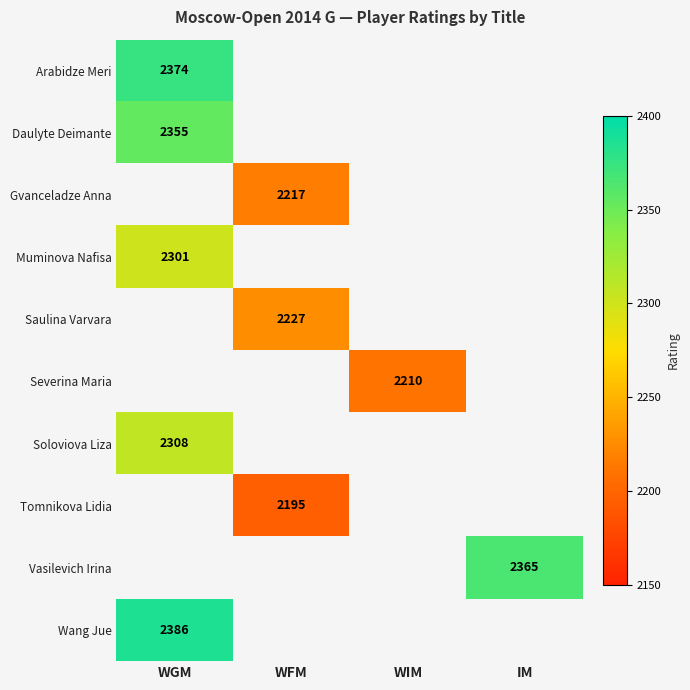

The value of Wang Jue at WGM is 926. True or false?

False